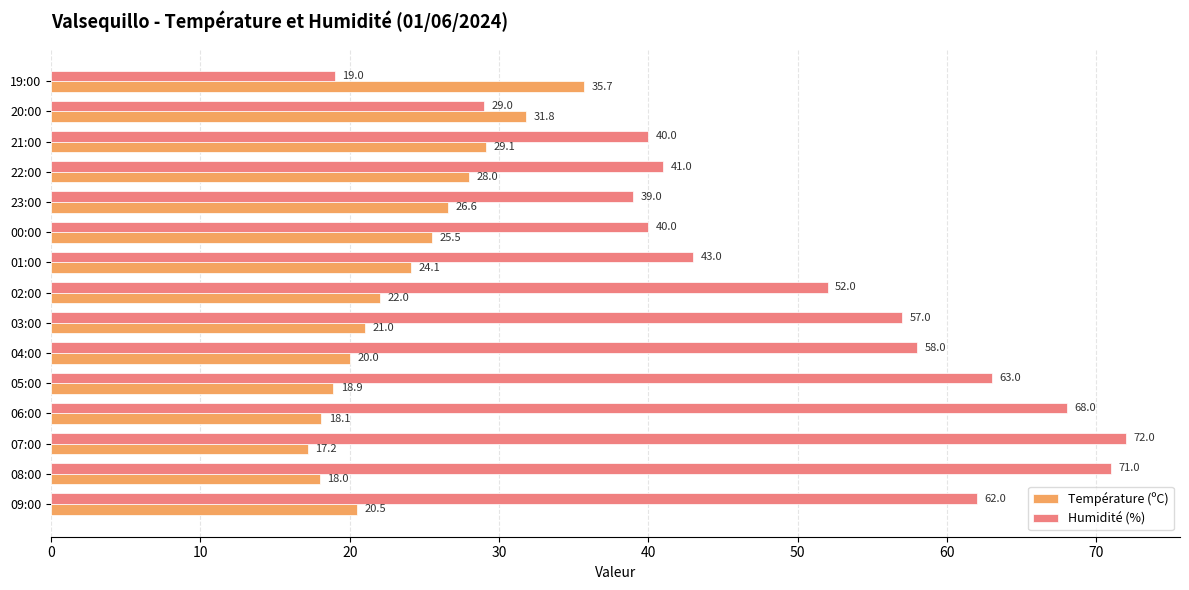

What is the approximate value of Température (ºC) at 23:00?

26.6